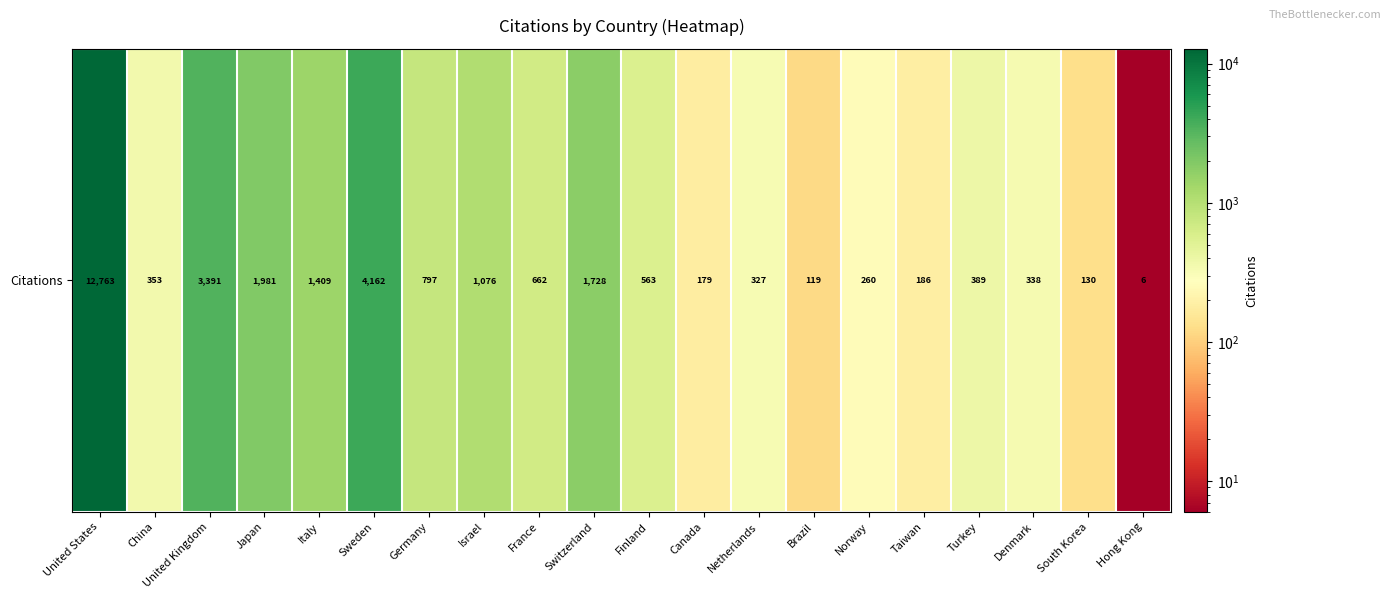

True or false: the data shows 1156 at Sweden.

False